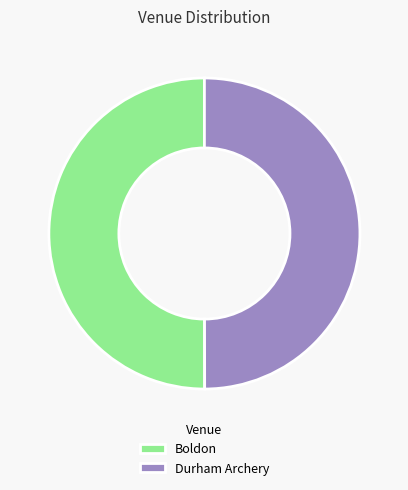

Do Boldon and Durham Archery together represent more than half of the pie?

Yes